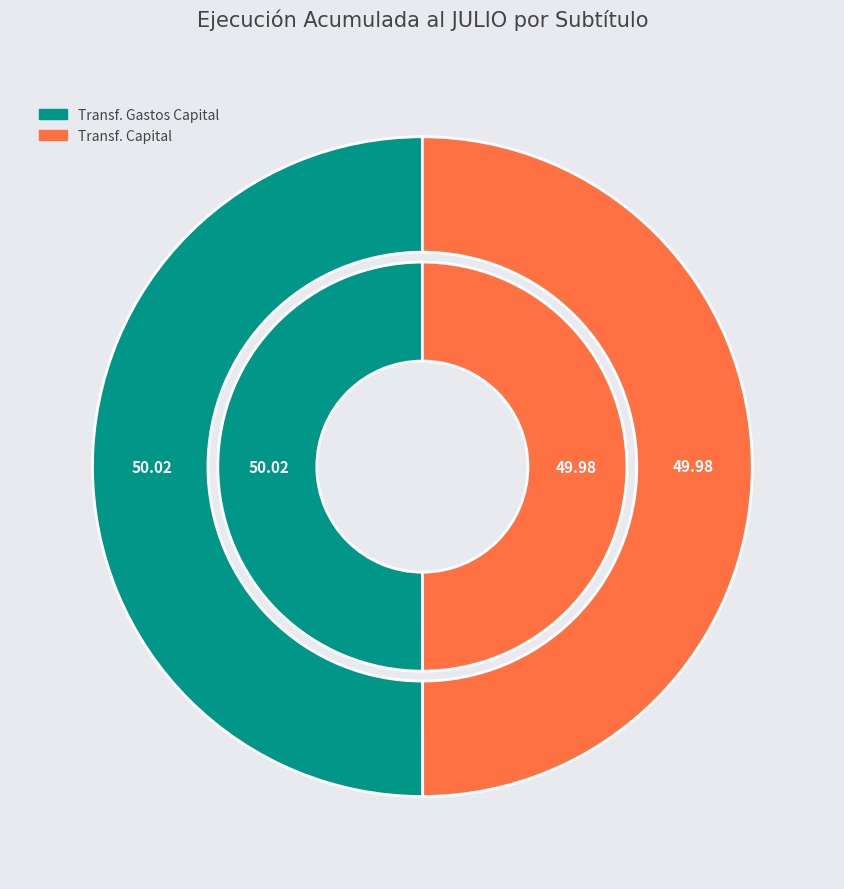

Is it true that TRANSFERENCIAS PARA GASTOS DE CAPITAL is 50% of the pie?

True